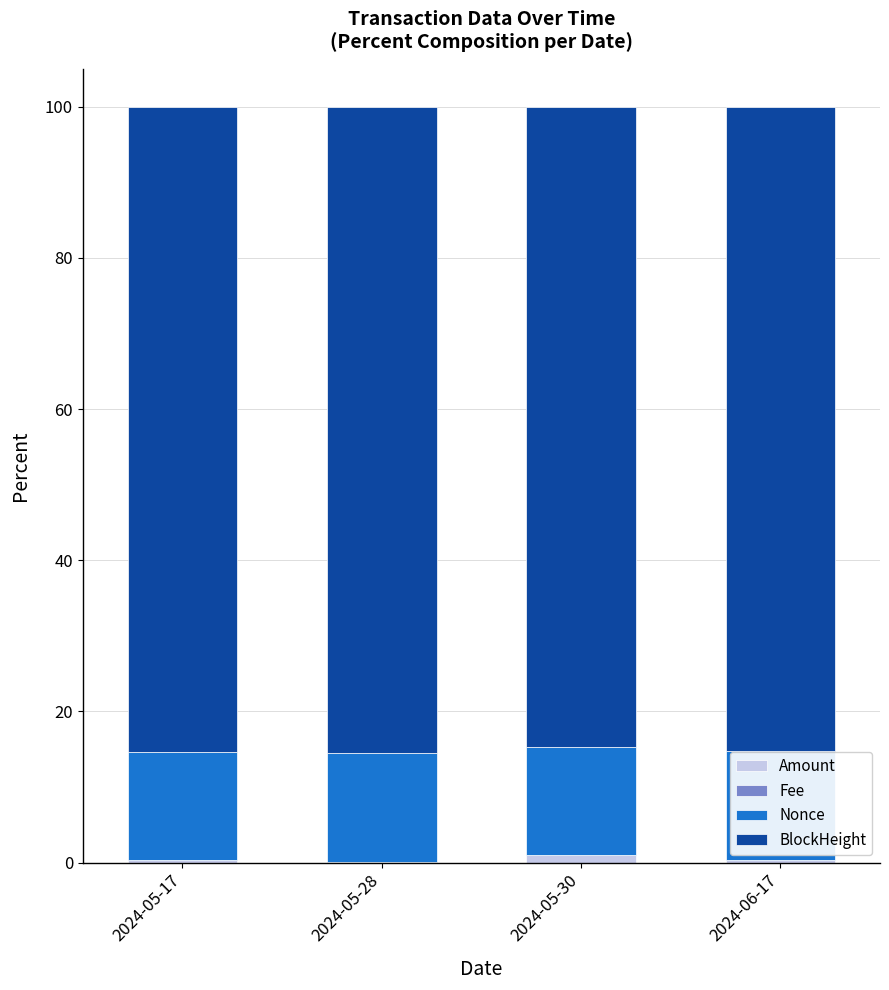

The Amount series shows 0.3 at 2024-06-17. True or false?

True